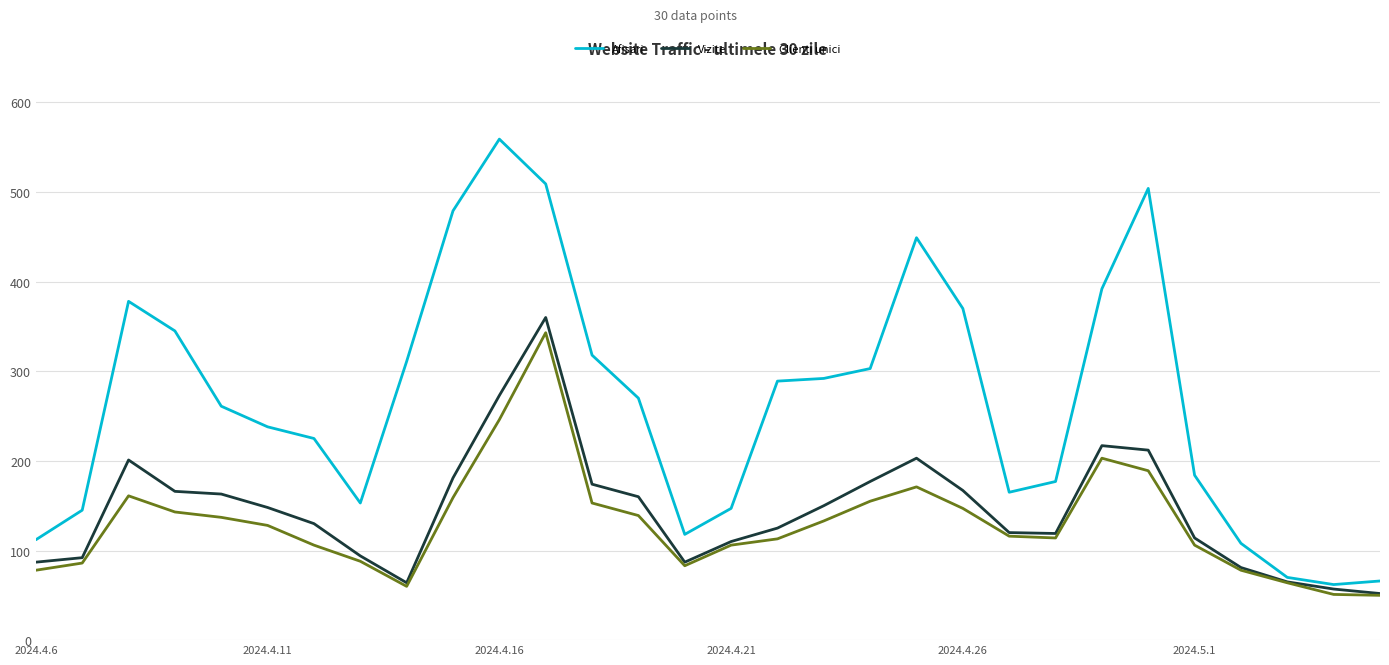

What is the highest value of the Clienti unici series?

343